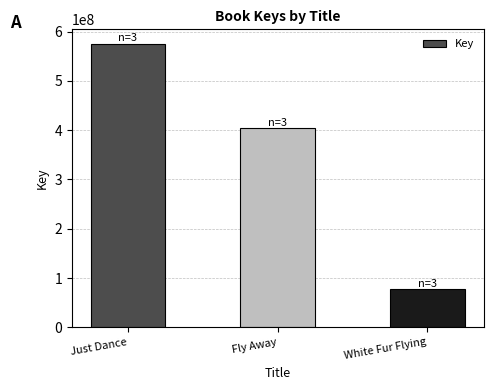

What is the label of the 3rd bar from the right?

Just Dance